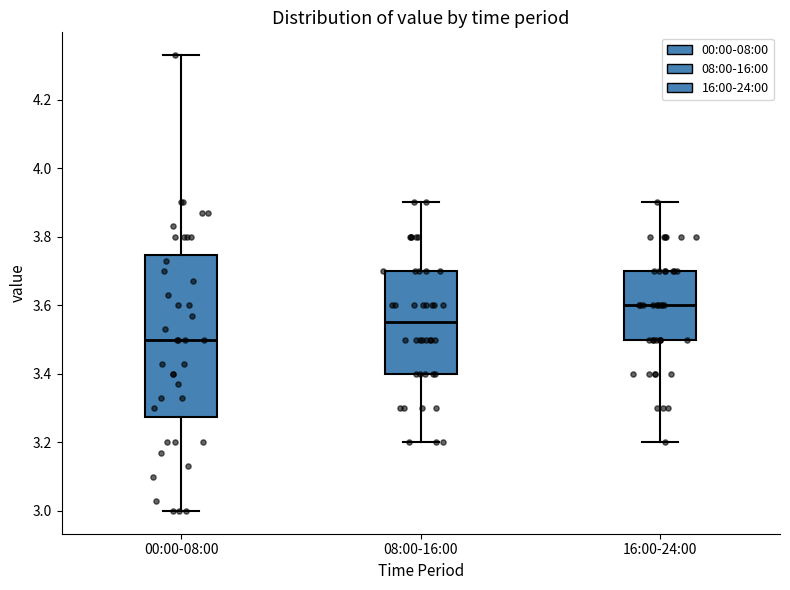

Where does the upper whisker of the box for 16:00-24:00 end on the y-axis? The values are not printed on the chart, so give them approximately, as read against the axis.

3.90